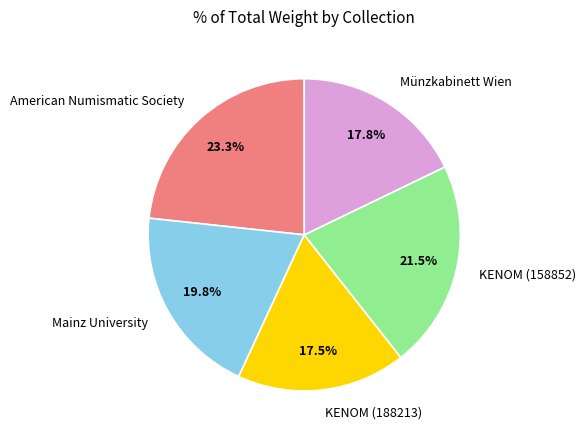

Is there a majority slice in this chart?

No